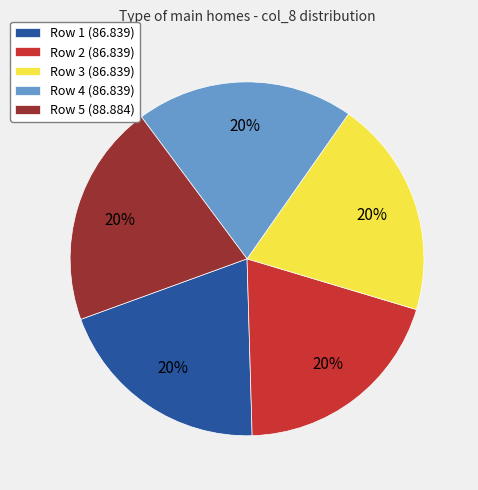

Is the sum of Row 5 (88.884) and Row 3 (86.839) greater than half?

No